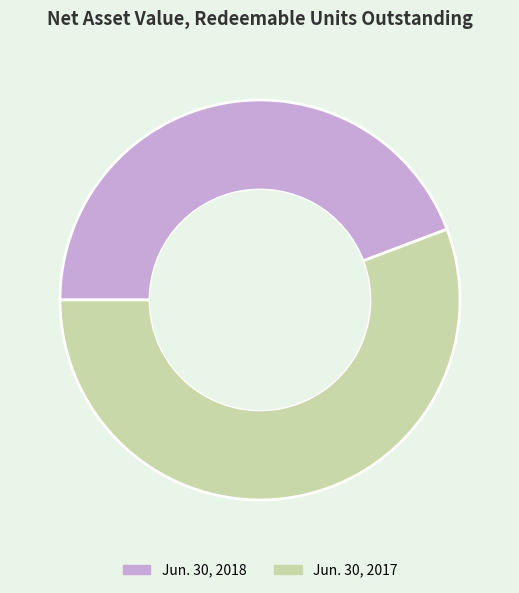

Is it true that Jun. 30, 2017 is 56% of the pie?

True